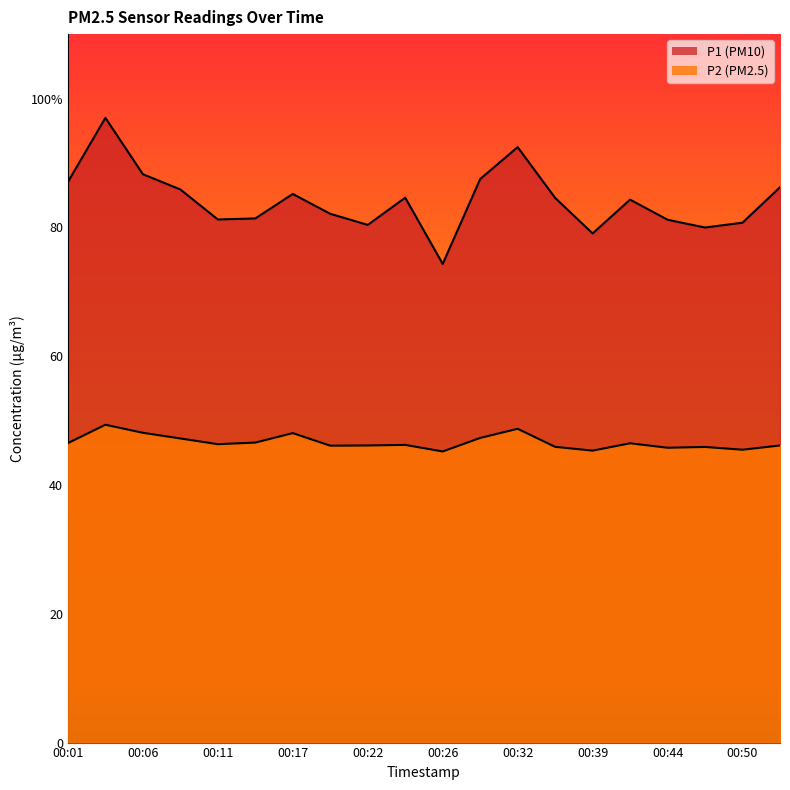

What is the spread (max minus min) of values at 00:24?

38.4